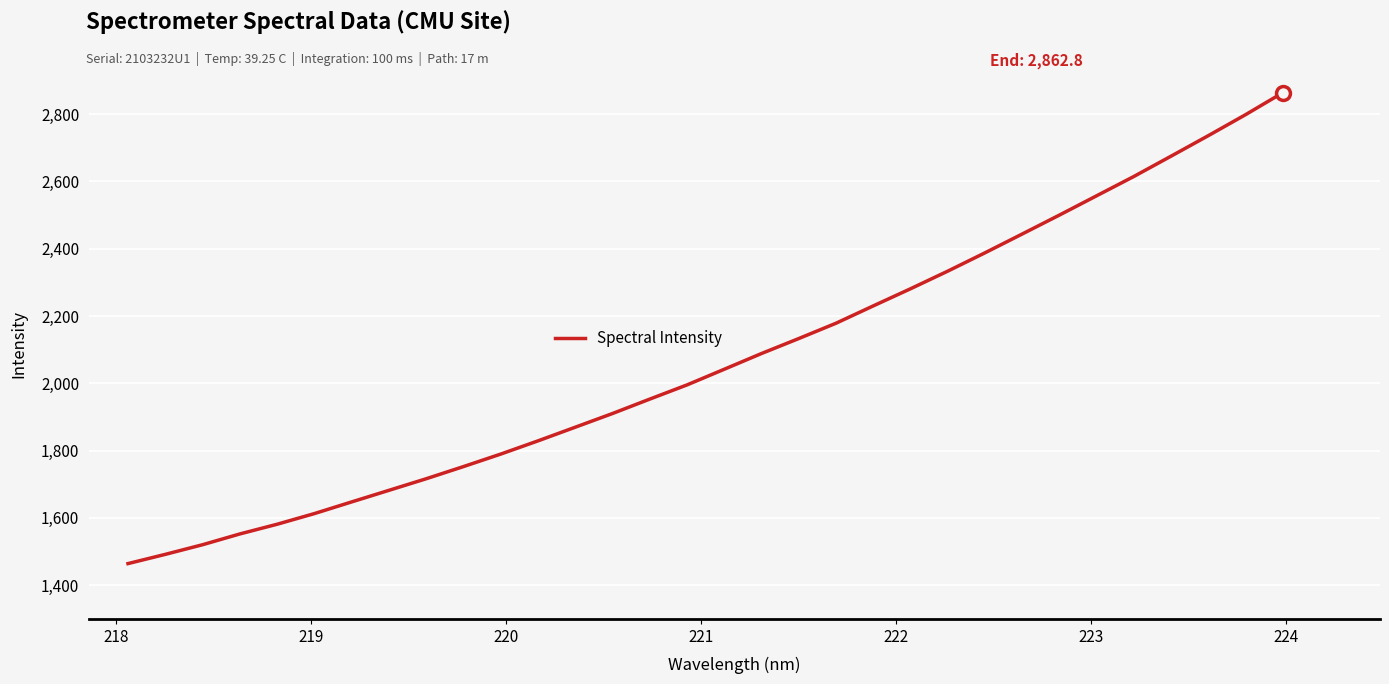

What is the smallest value displayed?

1464.4